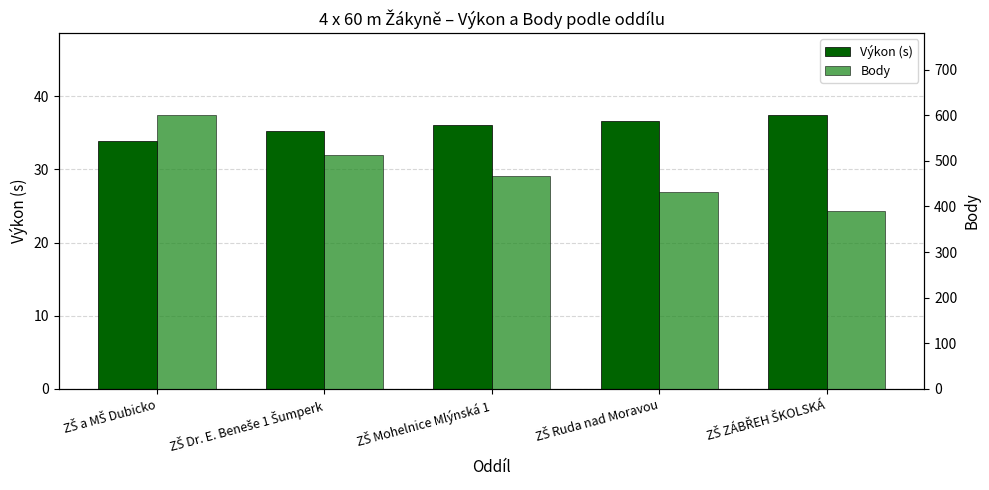

Rank the series by their average value, from lowest to highest.

Výkon (s), Body